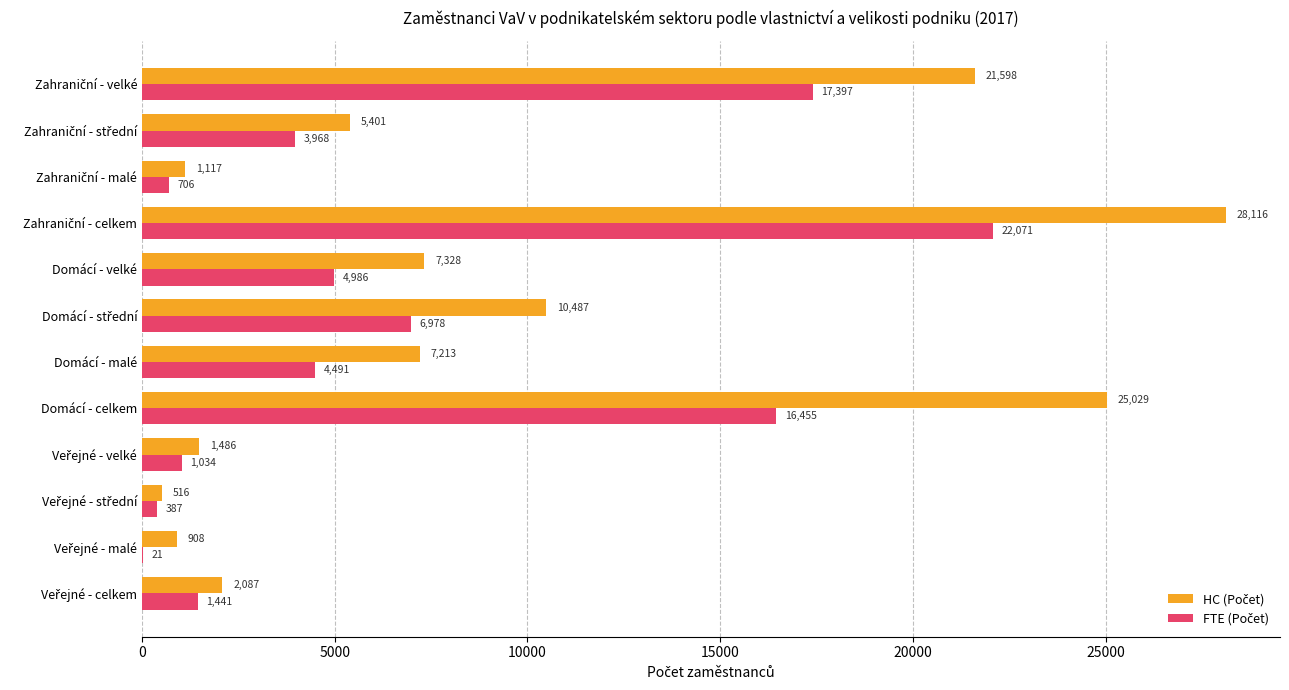

How many categories are shown in the chart?

12